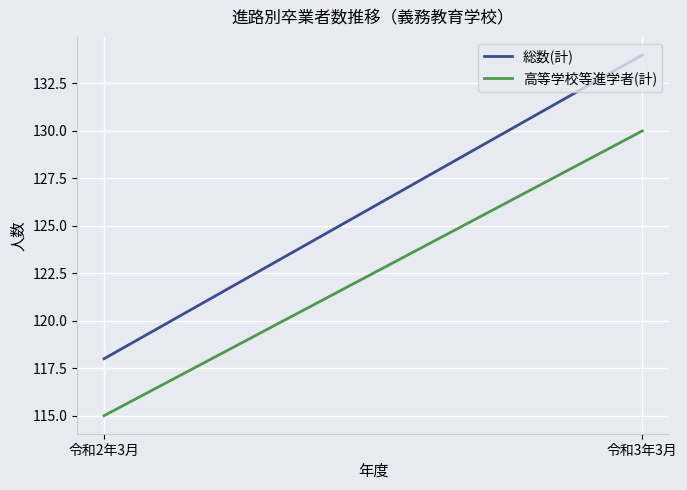

Is the value of 総数(計) at 令和3年3月 greater than the value of 高等学校等進学者(計) at 令和3年3月?

Yes